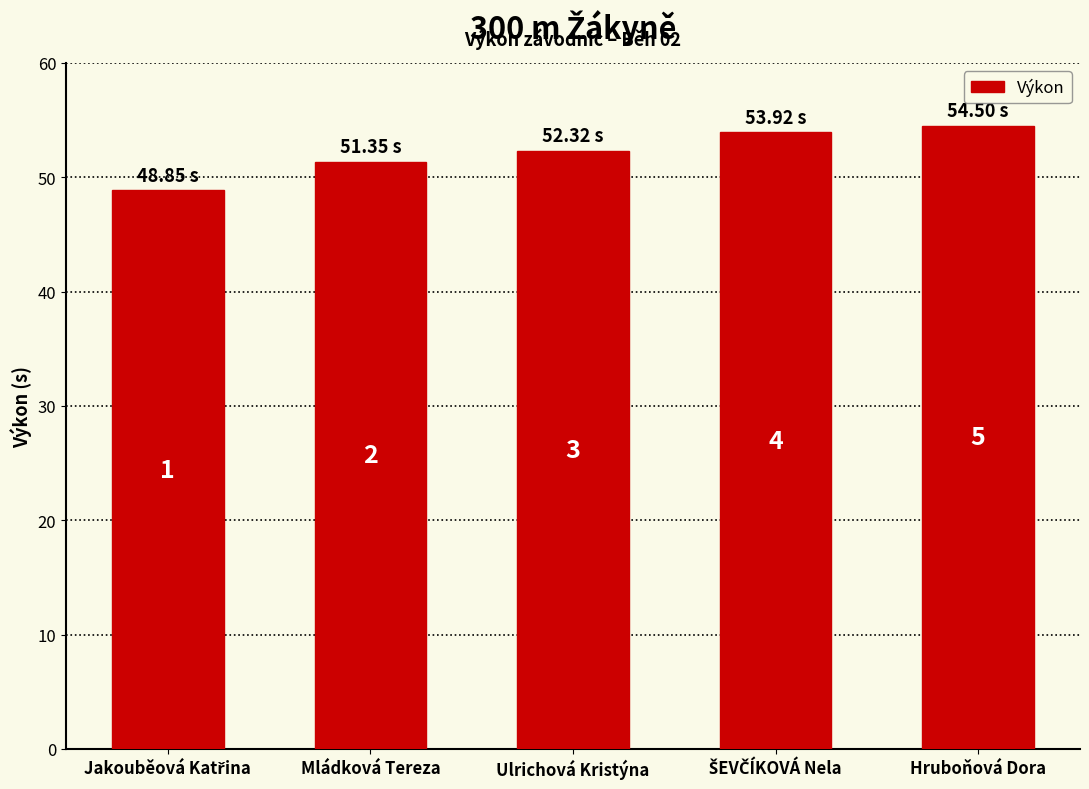

Are the bars horizontal?

No